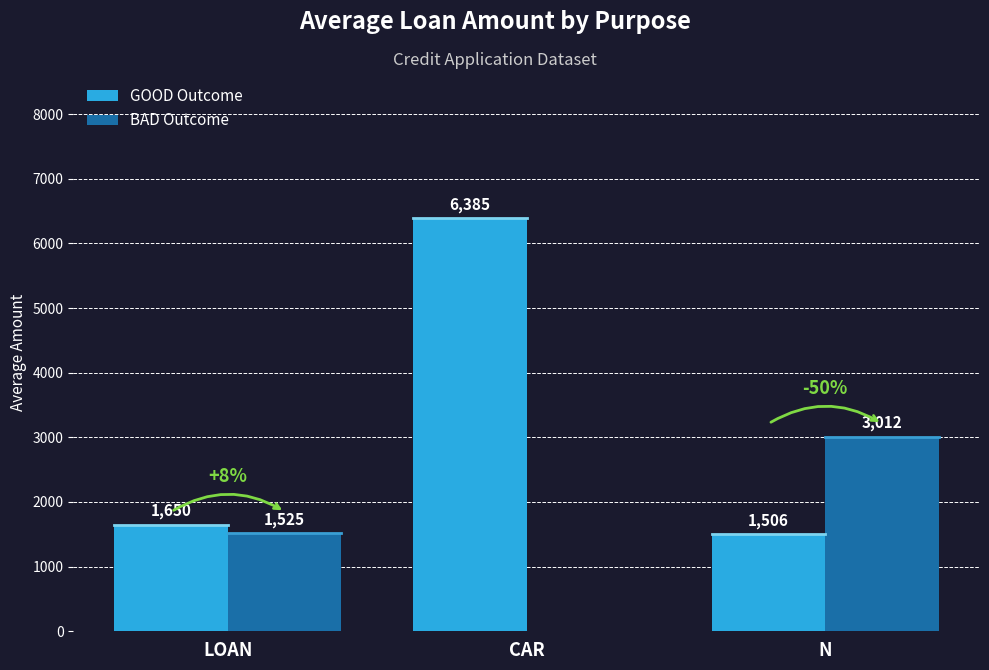

What is the sum of all BAD Outcome values?

4537